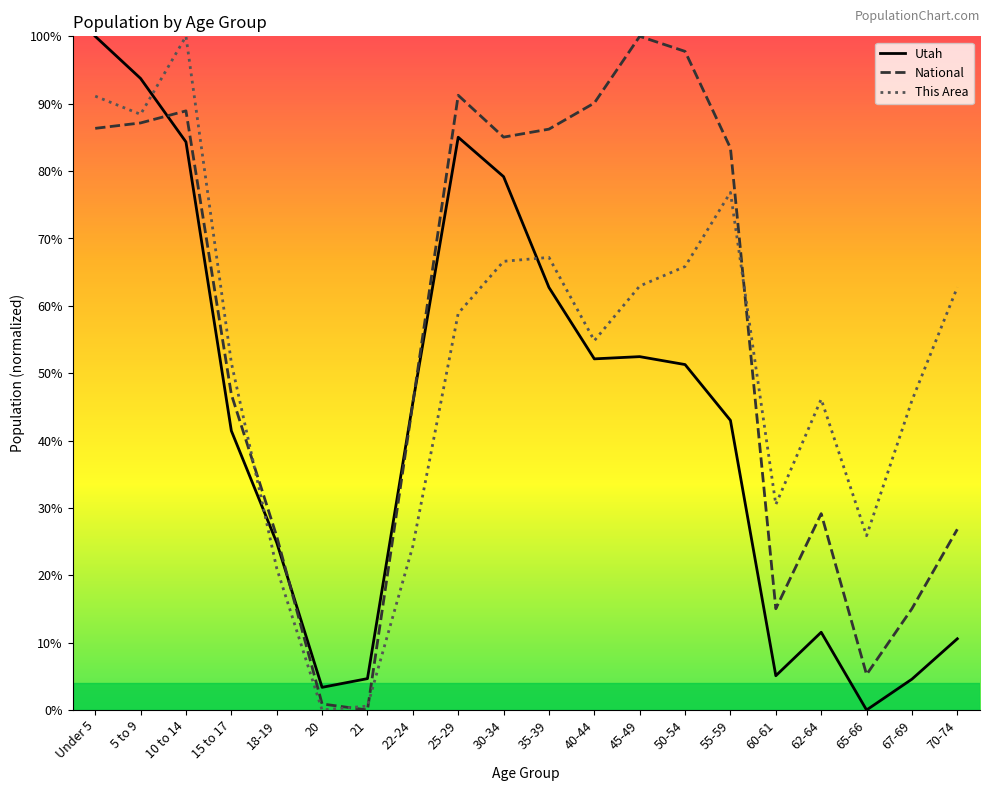

Reading left to right, what are all the values shown in this chart?

Utah: 1.0	0.9	0.8	0.4	0.2	0.0	0.0	0.5	0.9	0.8	0.6	0.5	0.5	0.5	0.4	0.1	0.1	0.0	0.0	0.1
National: 0.9	0.9	0.9	0.5	0.3	0.0	0.0	0.5	0.9	0.9	0.9	0.9	1.0	1.0	0.8	0.2	0.3	0.1	0.2	0.3
This Area: 0.9	0.9	1.0	0.5	0.2	0.0	0.0	0.2	0.6	0.7	0.7	0.5	0.6	0.7	0.8	0.3	0.5	0.3	0.5	0.6